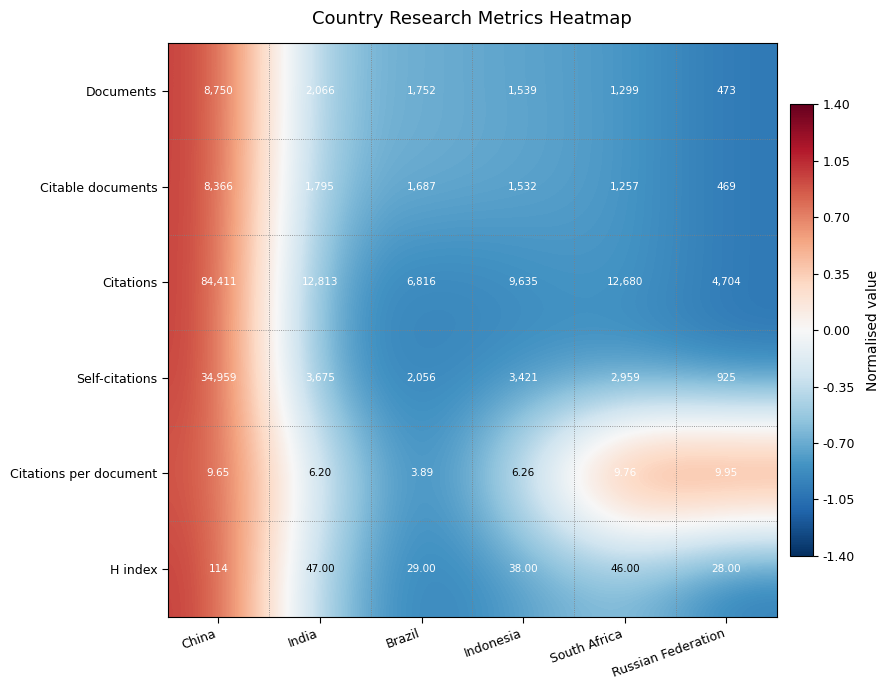

Count the number of data series in this chart.

6